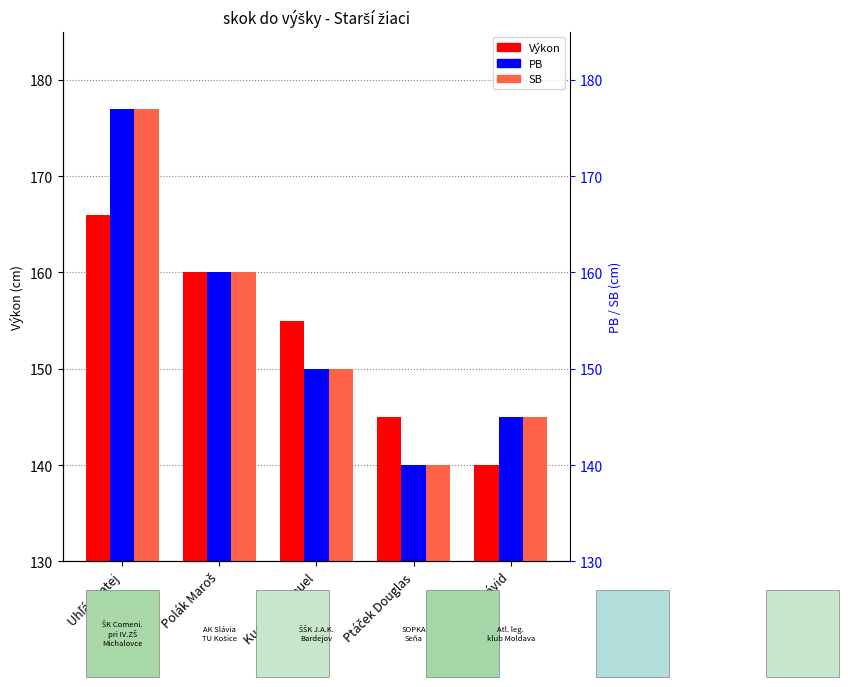

At which category is the sum across all series the highest?

Uhľár Matej